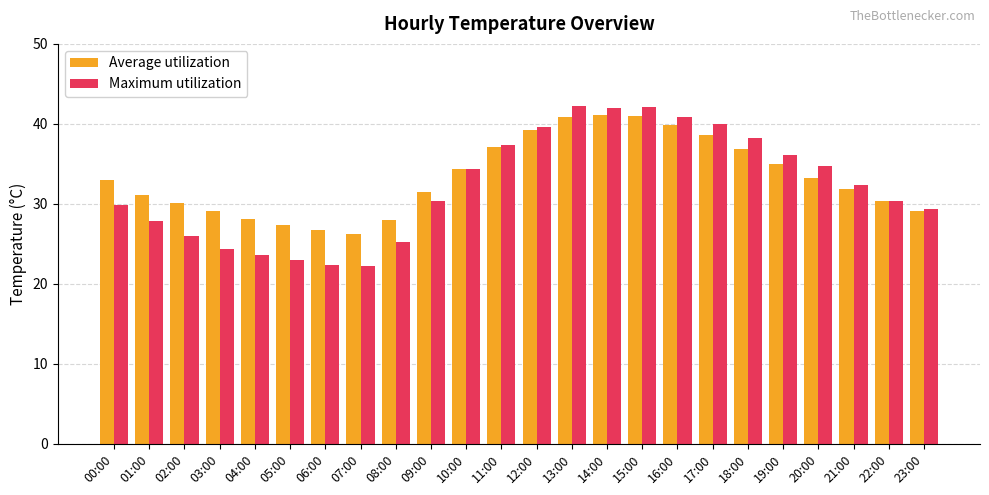

Between 03:00 and 18:00, which series saw the biggest shift?

Maximum utilization